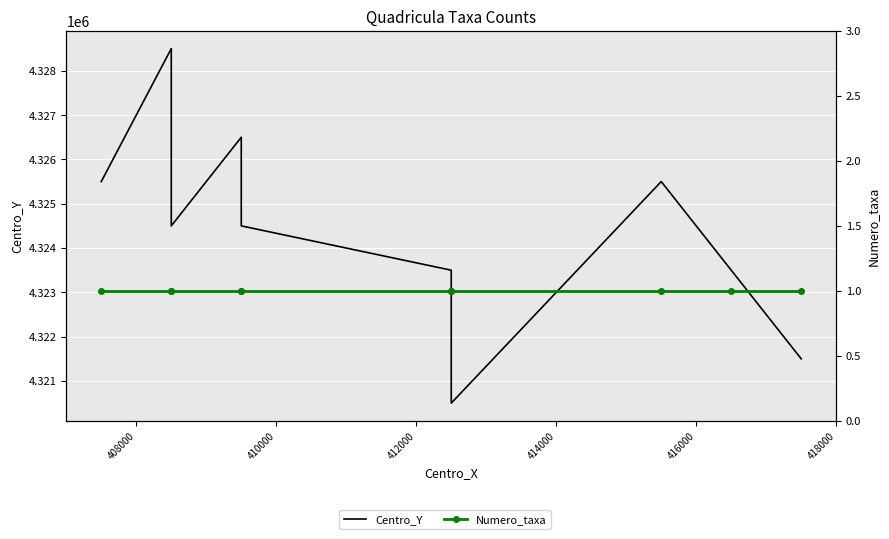

True or false: Numero_taxa and Centro_Y intersect in this chart.

False